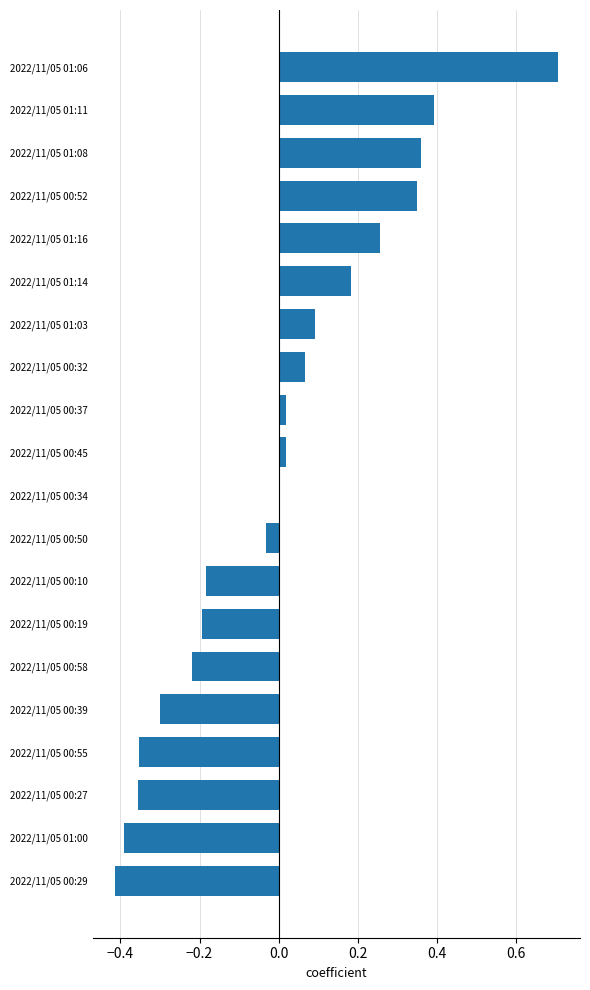

At which label is the value closest to 0?

2022/11/05 00:34